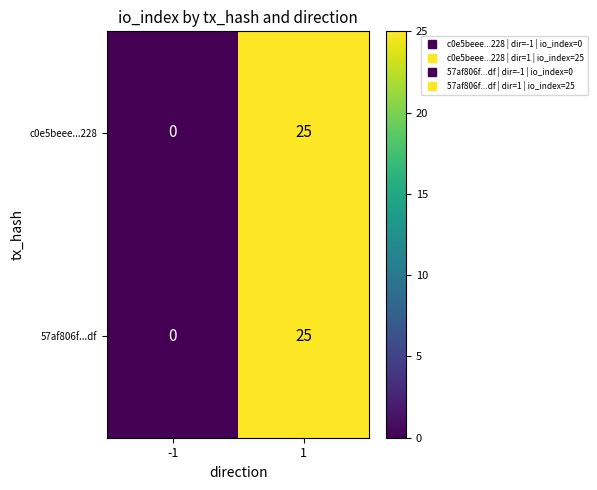

List the labels in order of c0e5beee...228 value, largest first.

1, -1